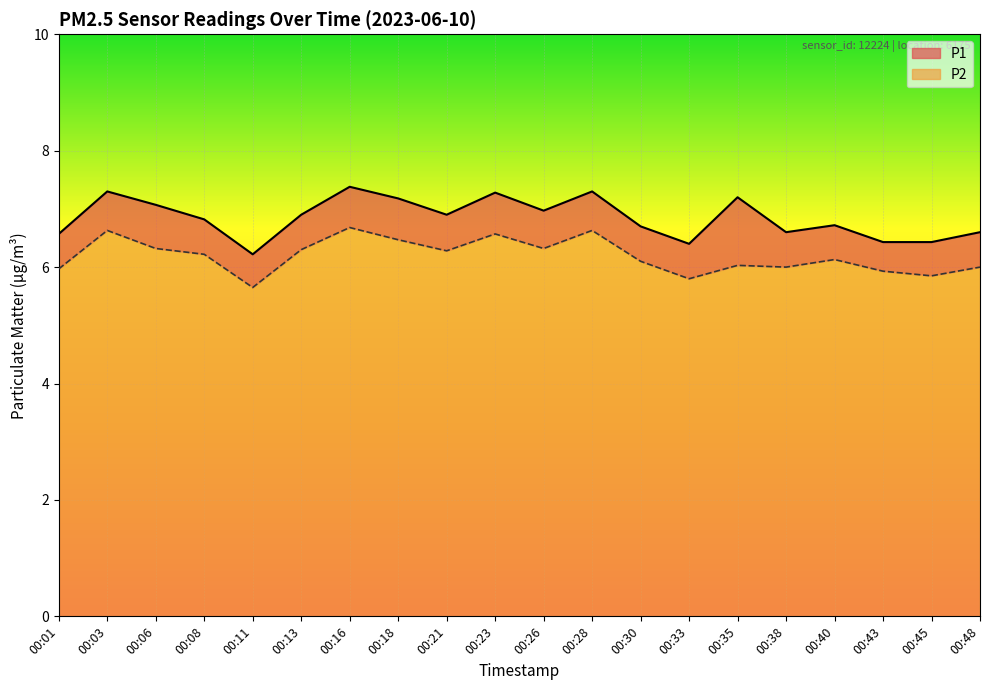

Which series has the largest total across all categories?

P1